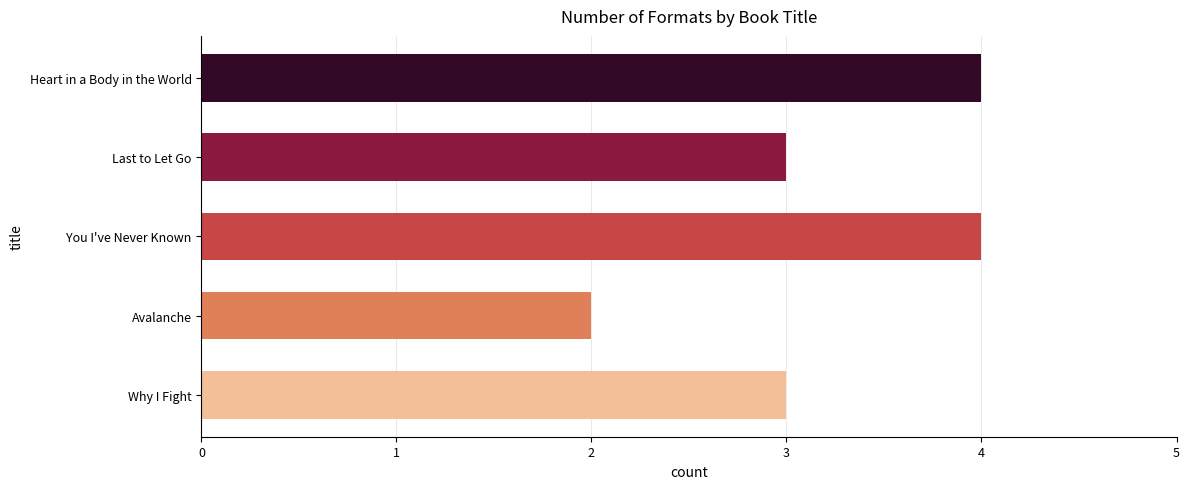

True or false: the data shows 3 at Last to Let Go.

True